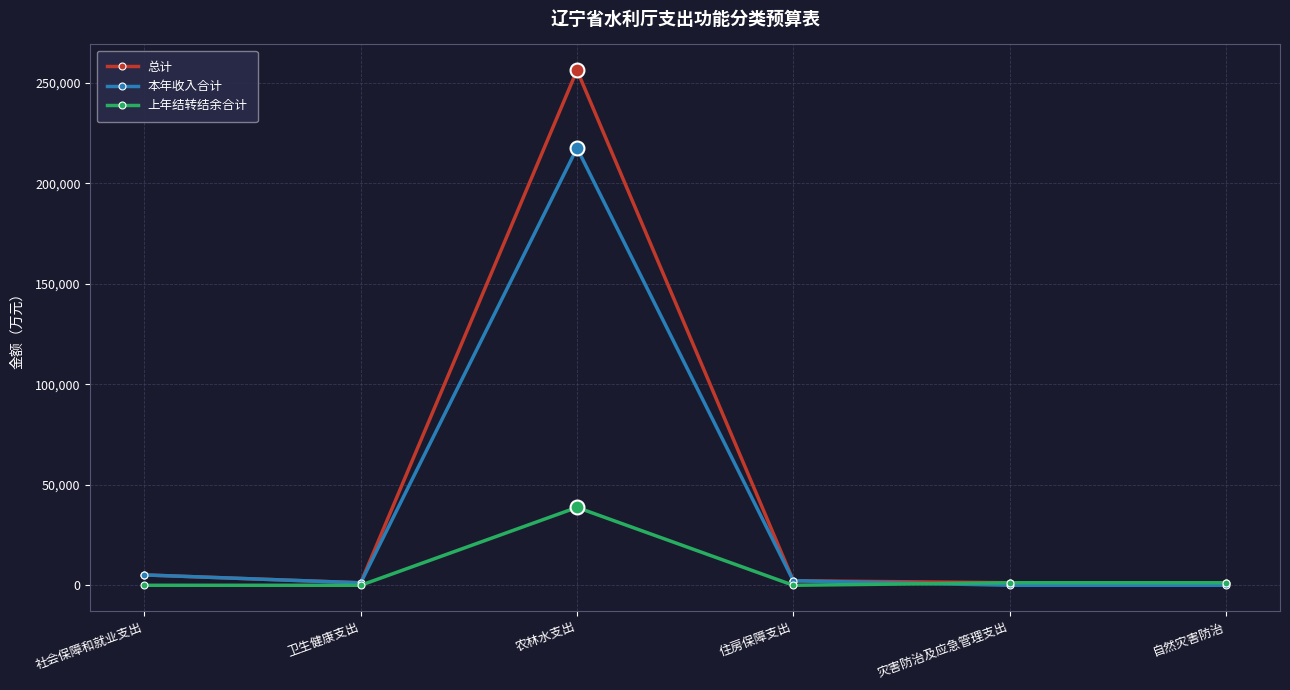

True or false: 本年收入合计 has more than 2 points higher than both neighbors.

False